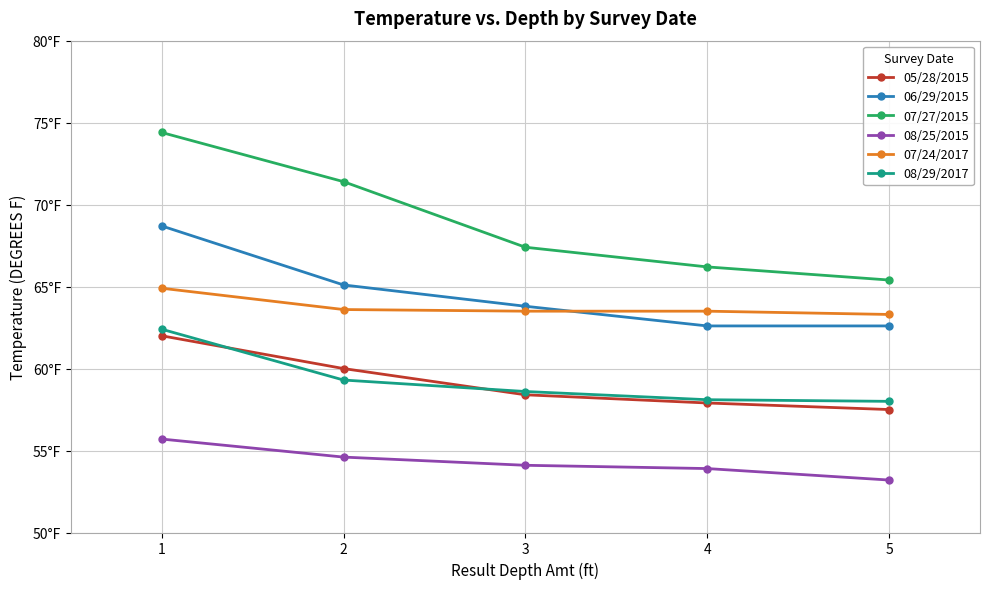

What are all the series names shown in the legend?

05/28/2015, 06/29/2015, 07/27/2015, 08/25/2015, 07/24/2017, 08/29/2017